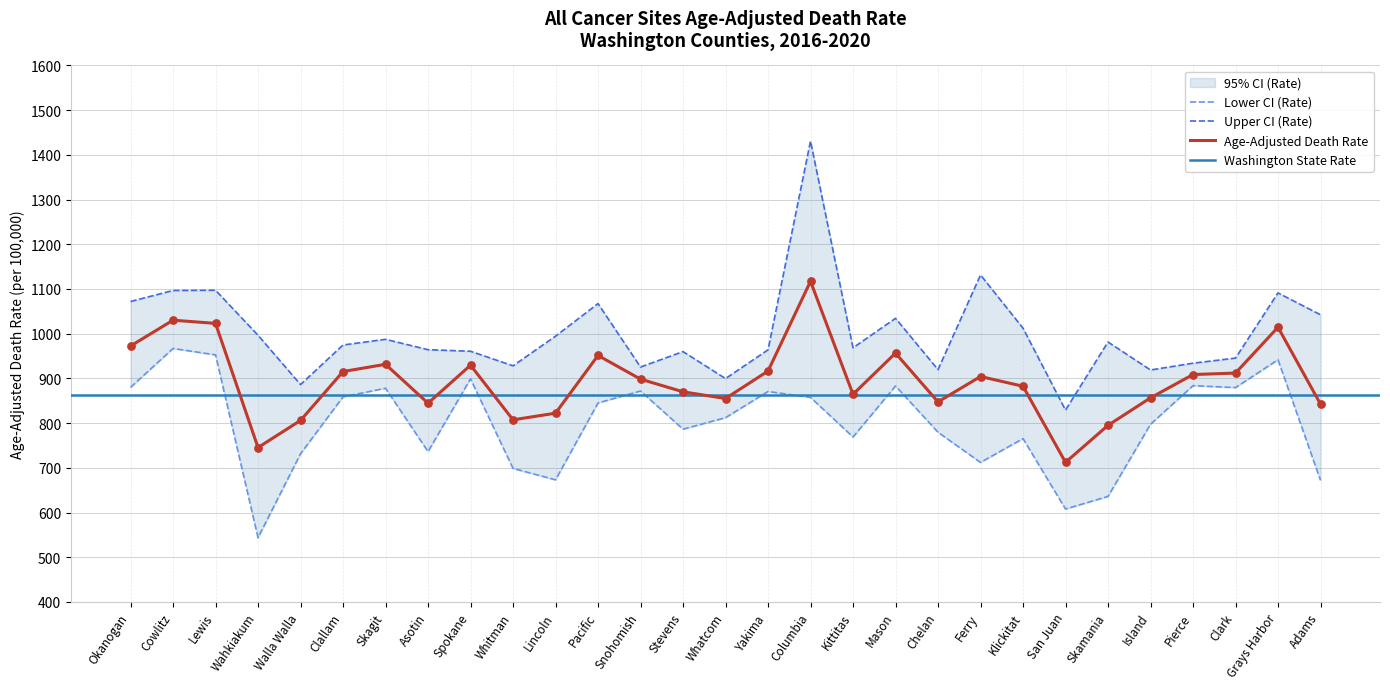

Is the value of Age-Adjusted Death Rate at Stevens greater than the value of Lower CI (Rate) at Yakima?

No